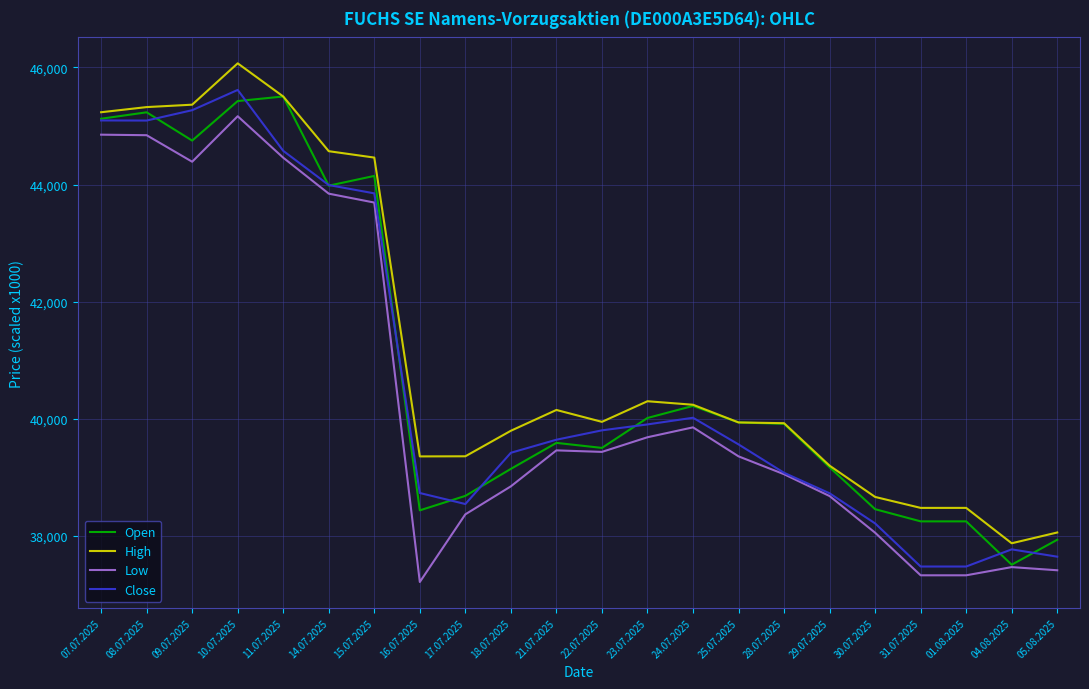

What are all the series names shown in the legend?

Open, High, Low, Close